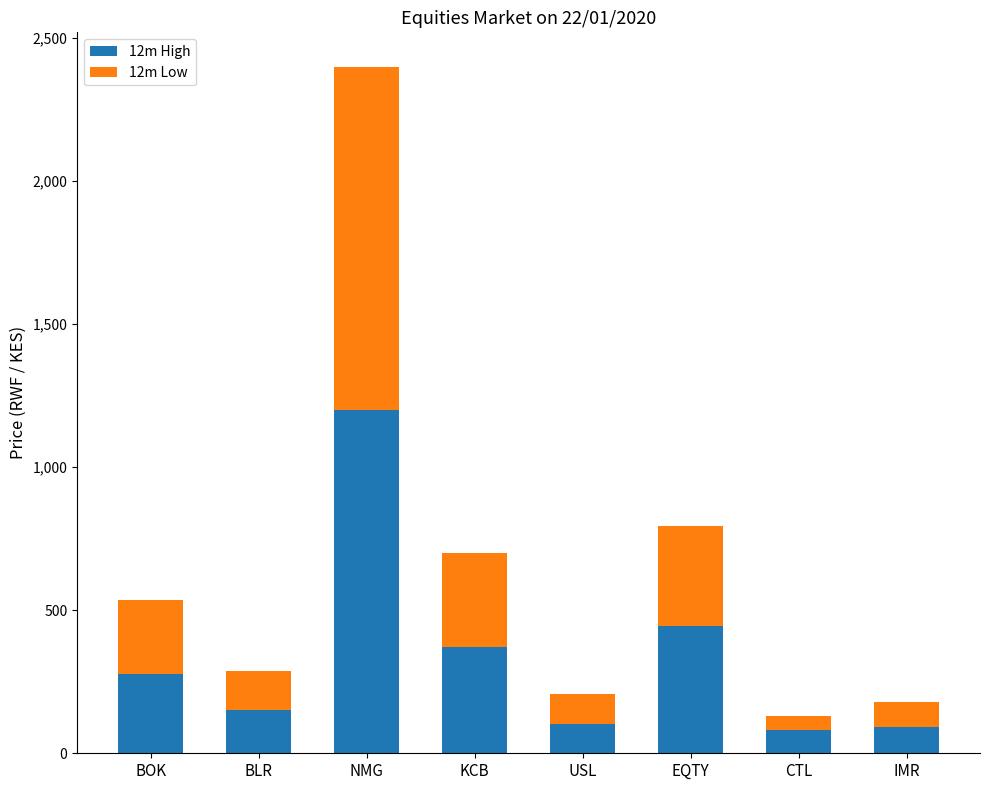

What is the difference between the second highest and second lowest values in the 12m High series?

354